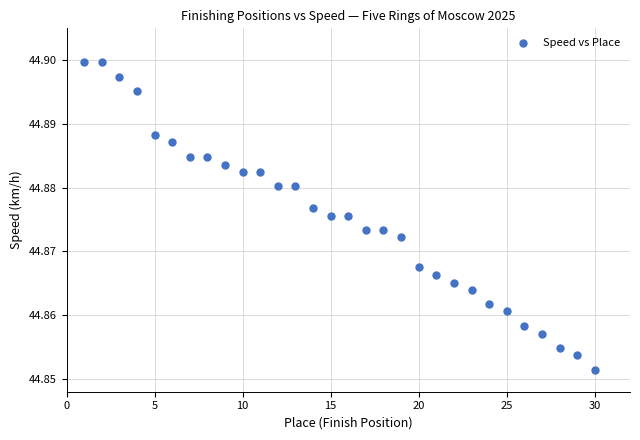

What is the range of X values (max minus min)?

29.0